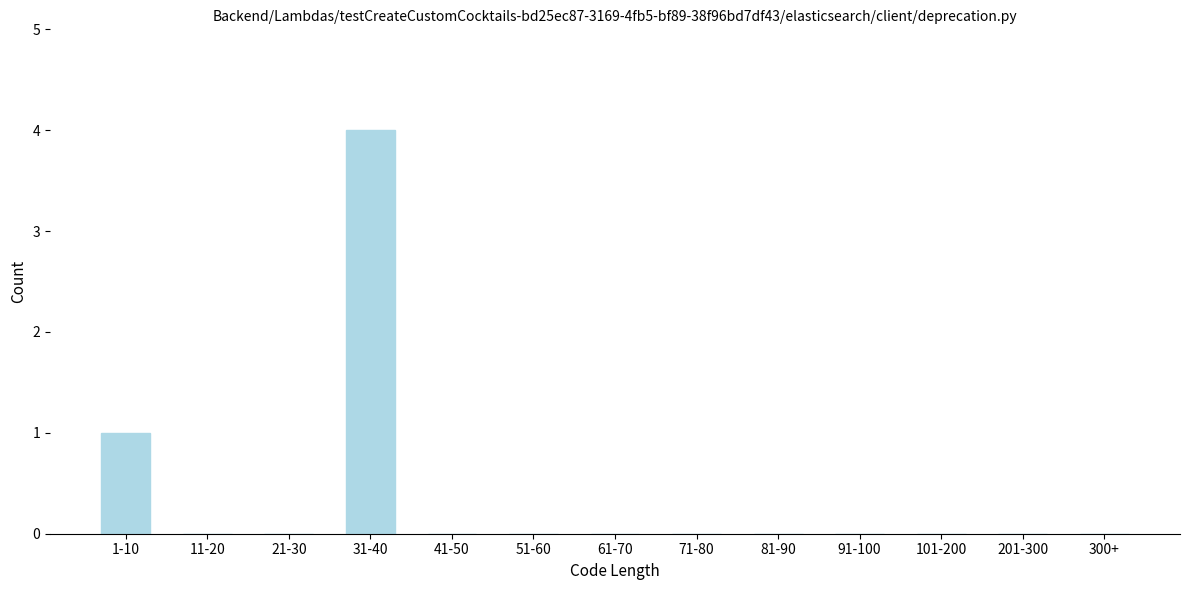

Reading left to right, extract all data points from this chart.

1-10=1	11-20=0	21-30=0	31-40=4	41-50=0	51-60=0	61-70=0	71-80=0	81-90=0	91-100=0	101-200=0	201-300=0	300+=0